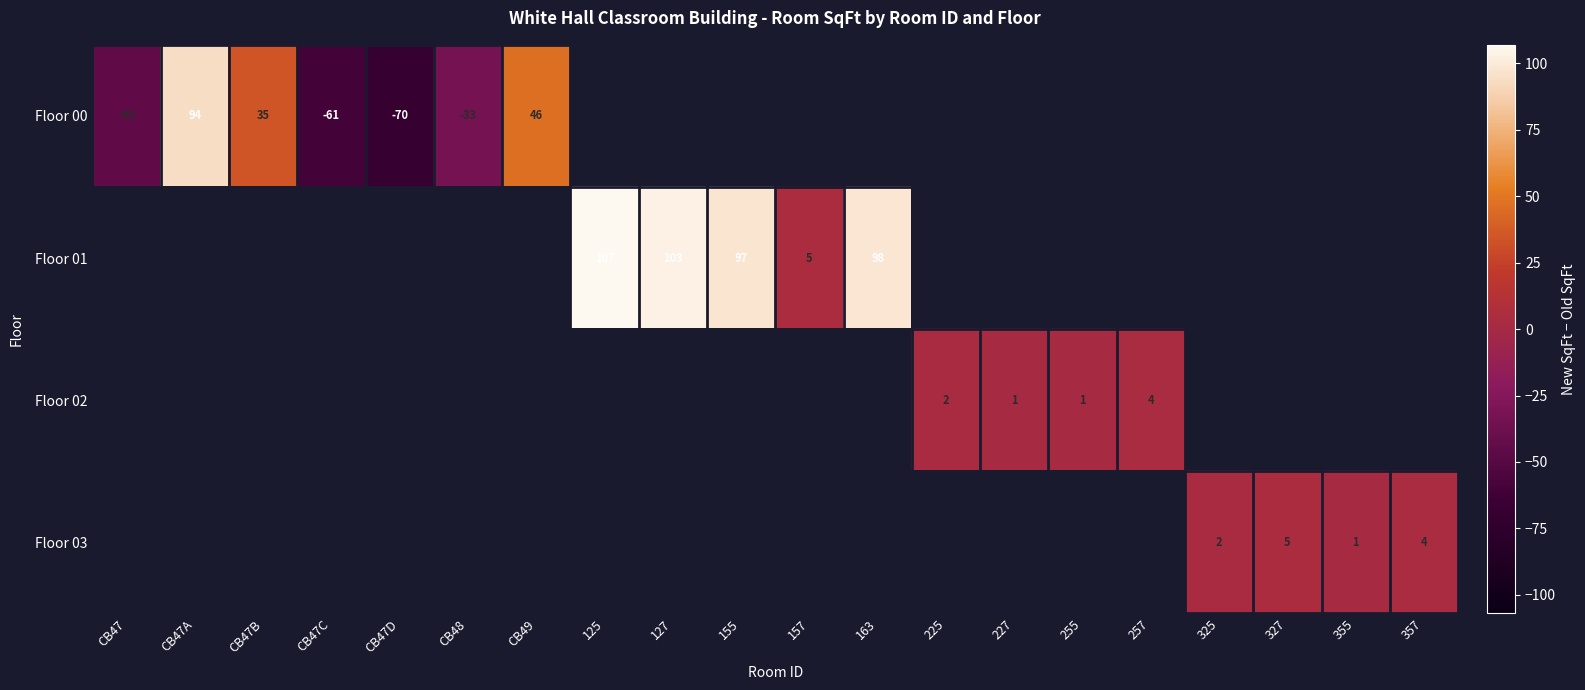

Between 227 and CB49, which is larger?

CB49